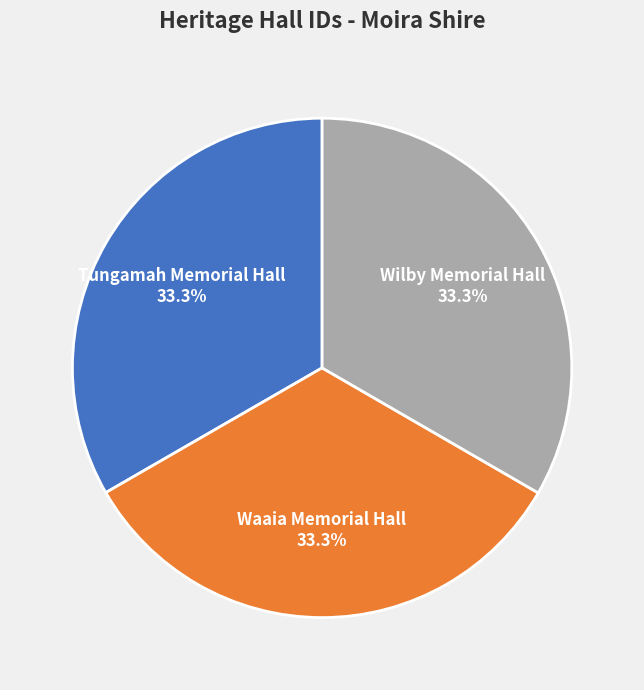

What percentage is NOT represented by Wilby Memorial Hall?

66.7%